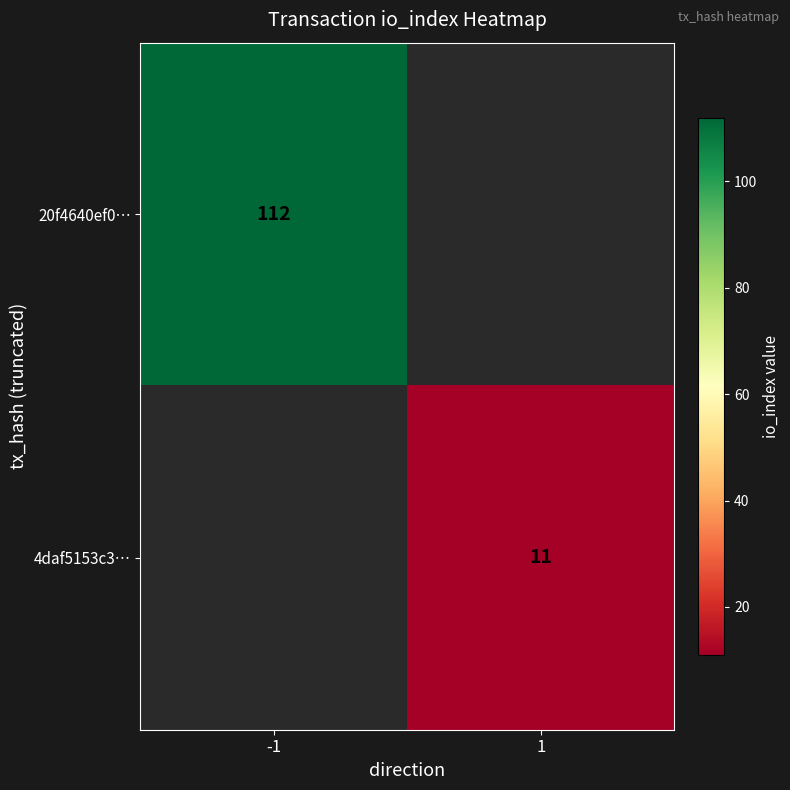

Is the value of 20f4640ef0… at -1 greater than the value of 4daf5153c3… at 1?

Yes